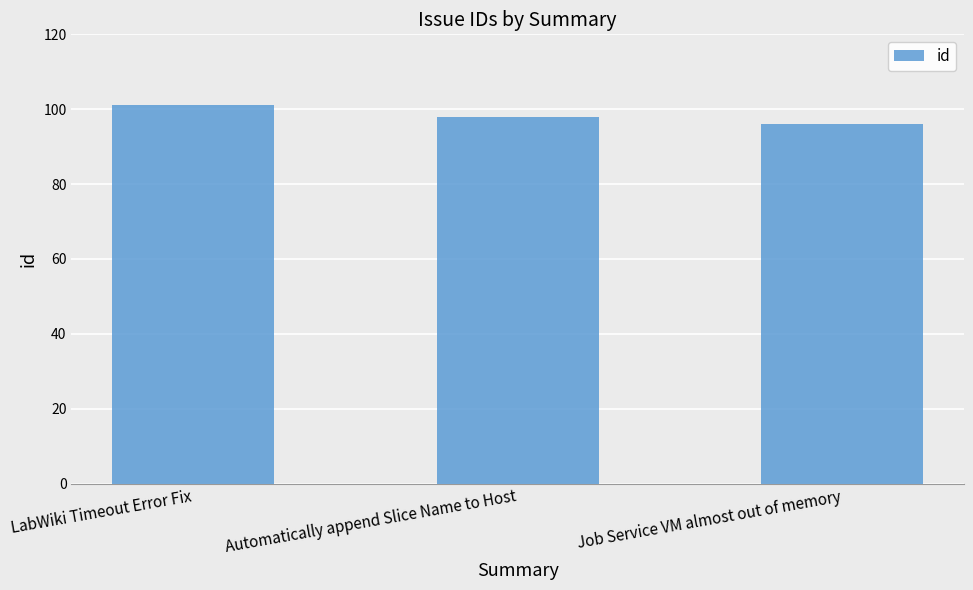

List the labels in order of value, smallest first.

Job Service VM almost out of memory, Automatically append Slice Name to Host, LabWiki Timeout Error Fix